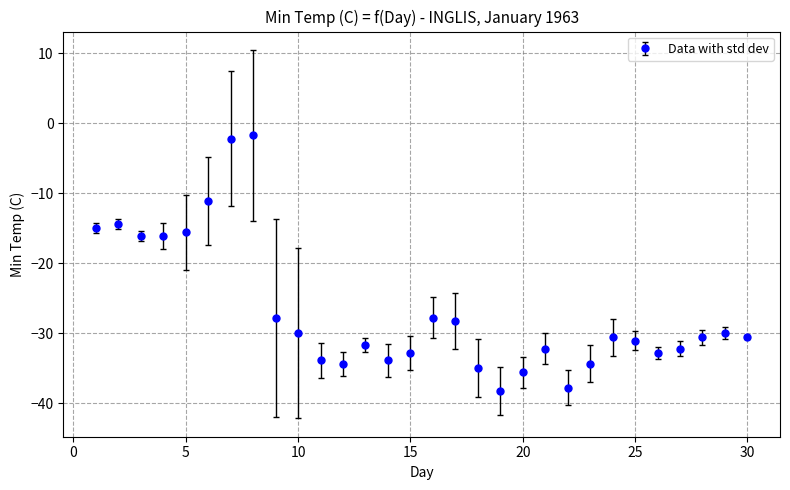

What is the average value?

-26.8